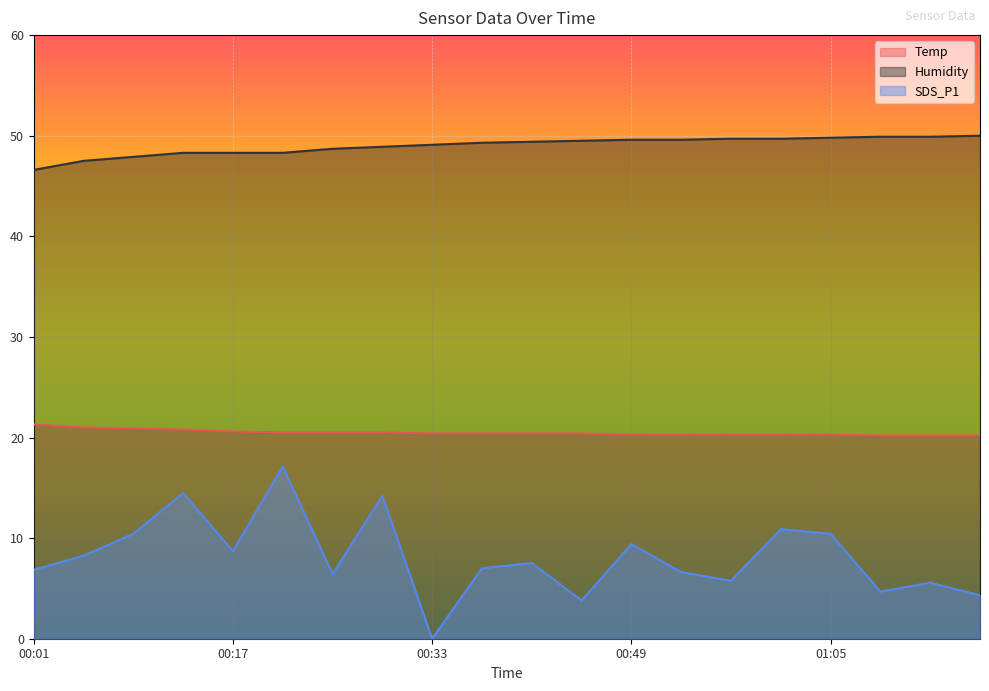

Between 00:29 and 00:41, which series saw the biggest shift?

SDS_P1